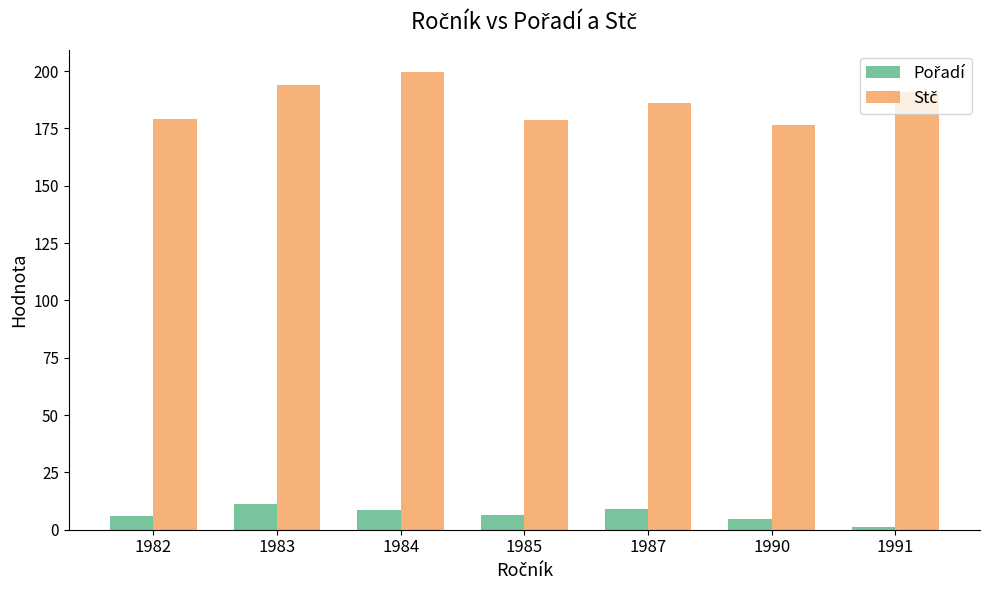

At how many categories does at least one series exceed 15?

7